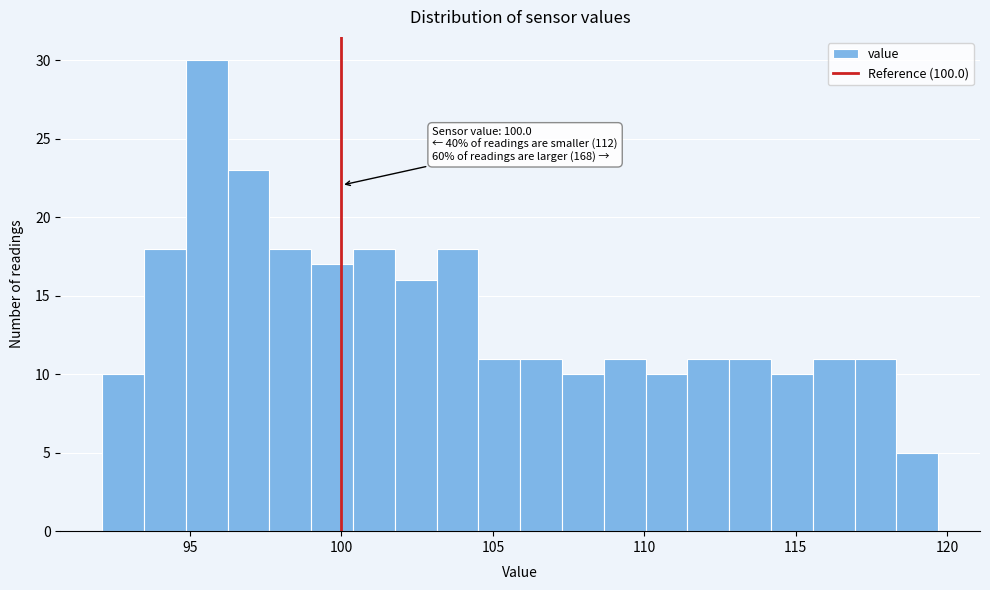

Read against the x-axis, roughly where is the centre of the tallest bar?

95.5